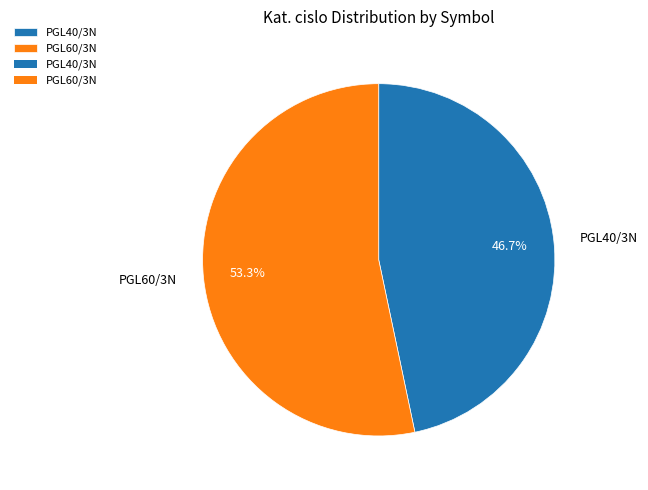

Which slice represents more than half of the pie?

PGL60/3N